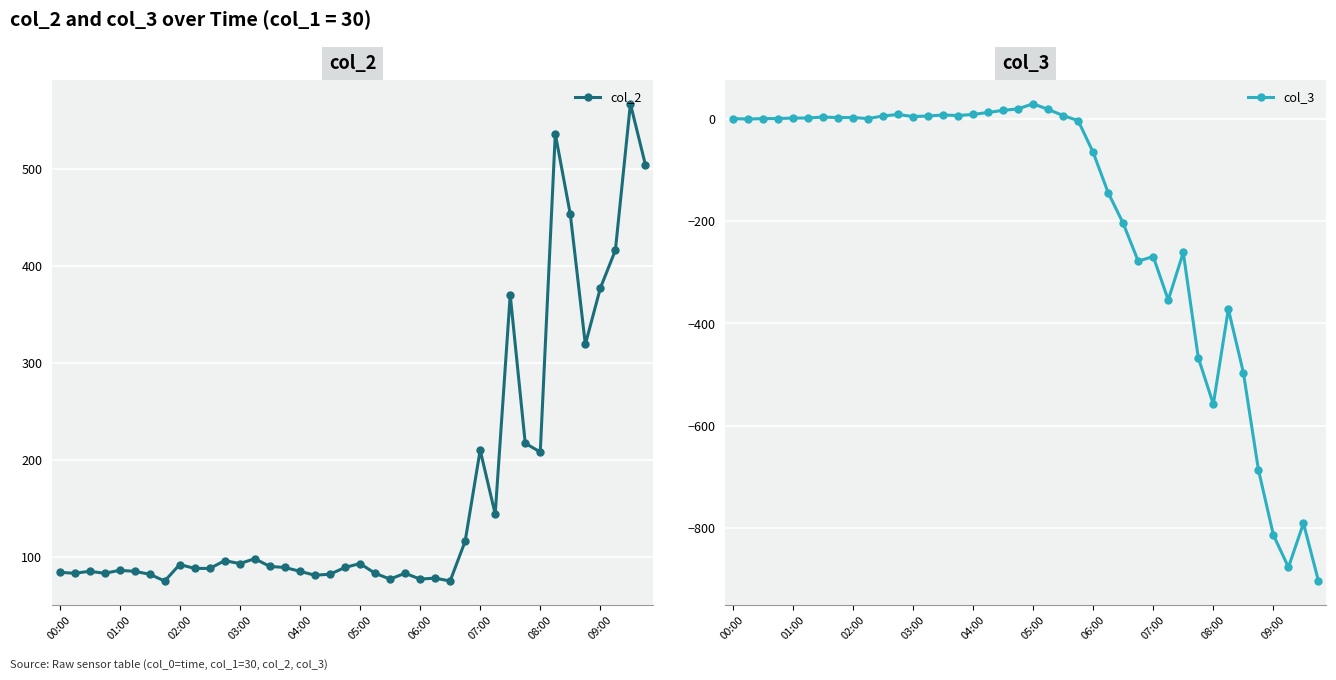

True or false: col_3 has more than 2 interior local peaks.

True